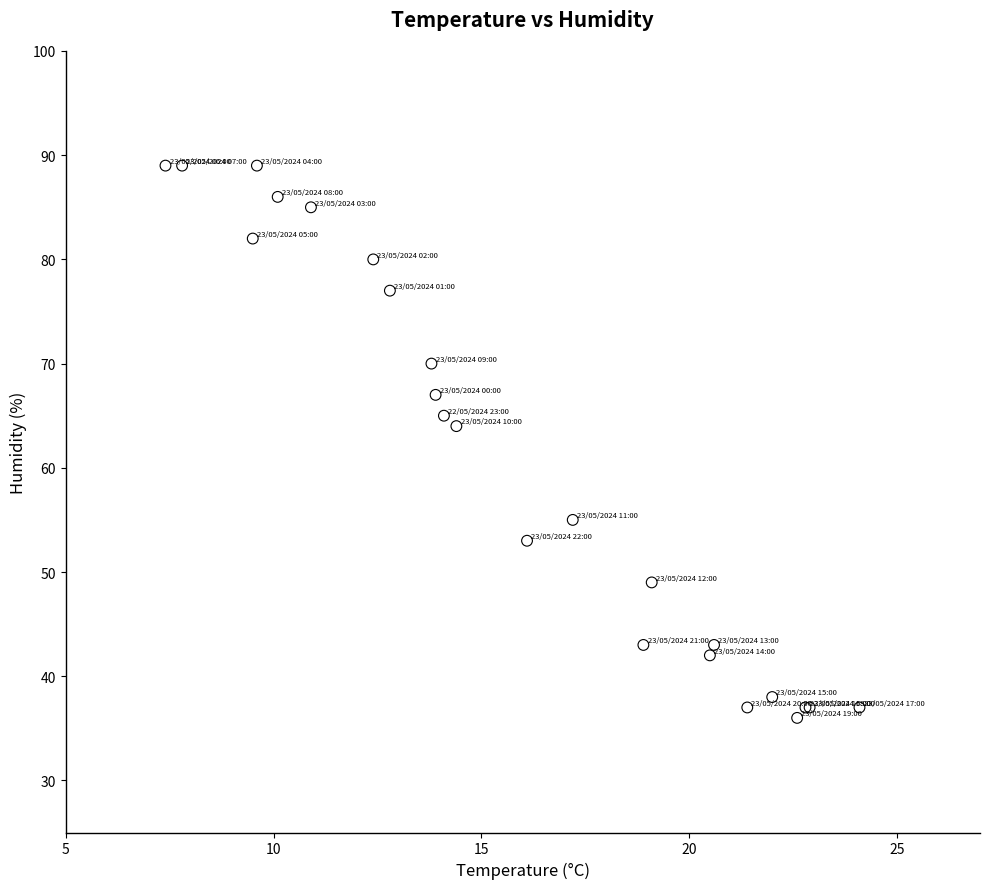

What Y value in the scatter plot is closest to 62?

64